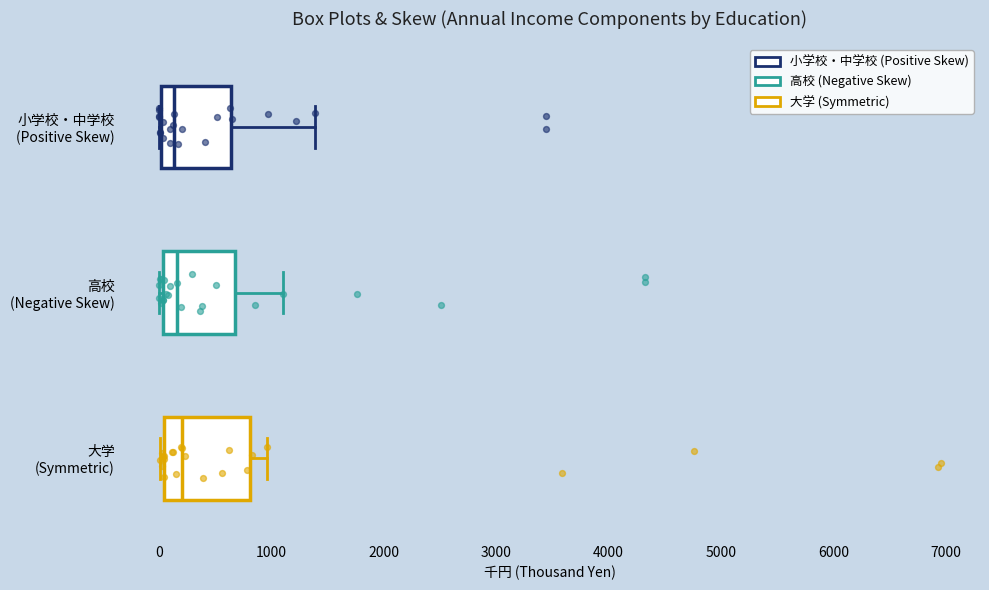

Reading bottom to top, read every box against the x-axis: the position of its median line, the range the box covers, and the ends of its whiskers. The values are not printed on the chart, so give them approximately, as read against the axis.

大学 (Symmetric): median 200, box 0 to 800, whiskers 0 (just left of the box's left edge) to 1000
高校 (Negative Skew): median 200, box 0 to 700, whiskers 0 (just left of the box's left edge) to 1100
小学校・中学校 (Positive Skew): median 100, box 0 to 600, whiskers 0 to 1400